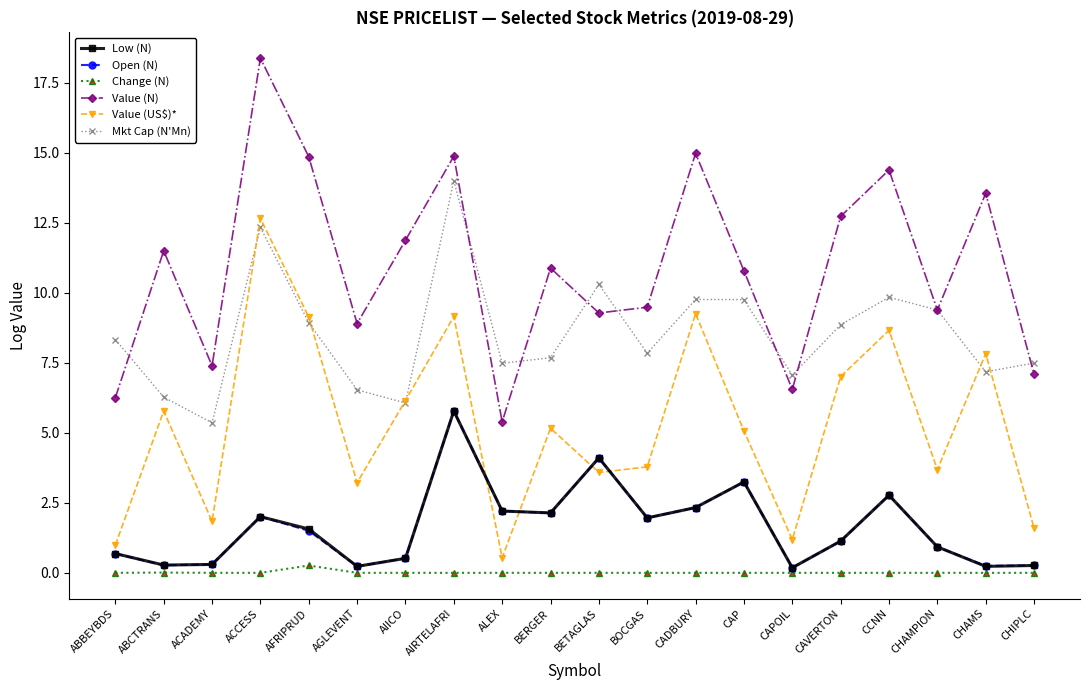

What is the spread (max minus min) of values at BETAGLAS?

10.3